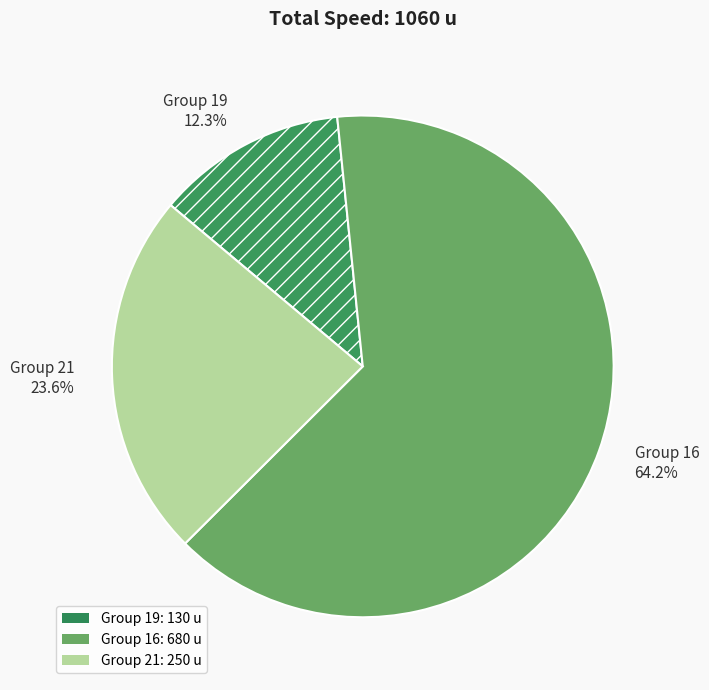

Which slice is the largest?

Group 16 64.2%